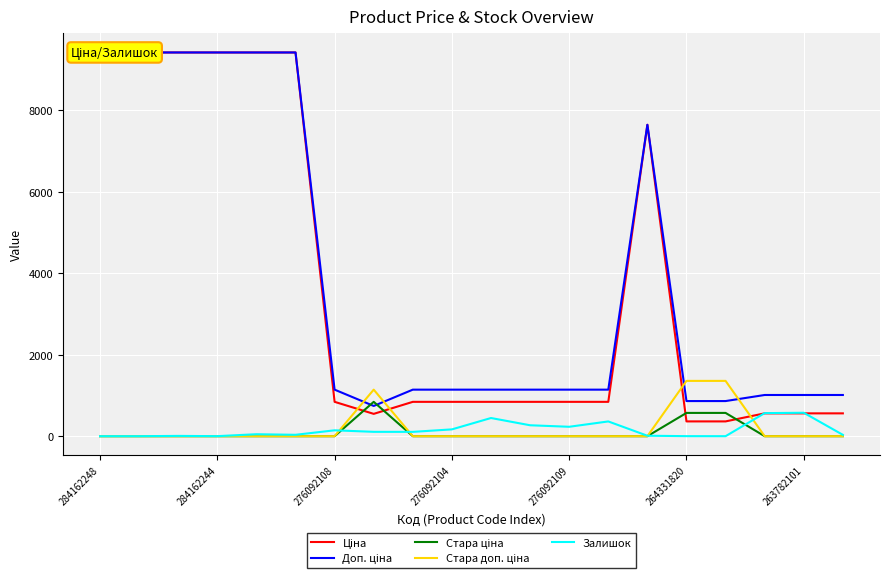

What is the highest value of the Залишок series?

575.0